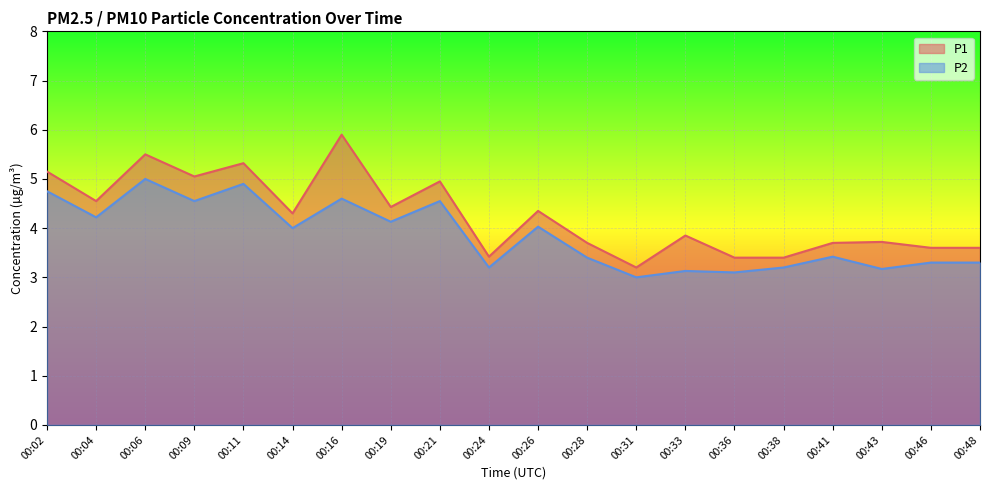

Which series has the widest spread of values?

P1